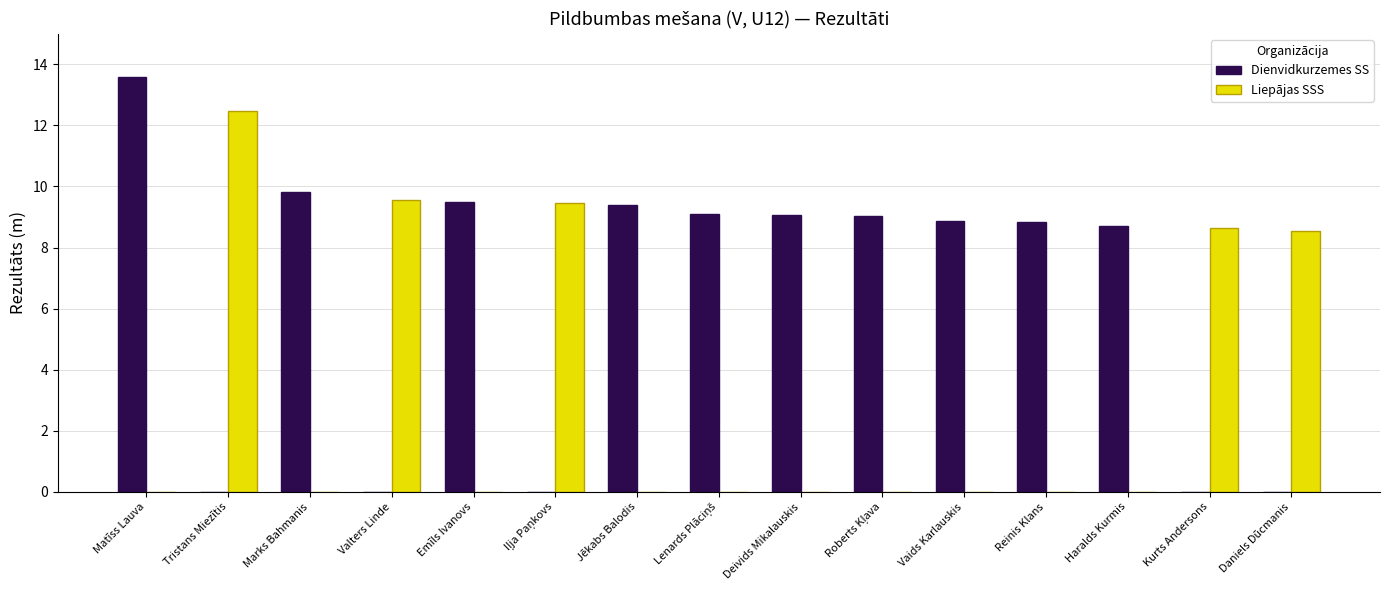

Are the bars horizontal?

No